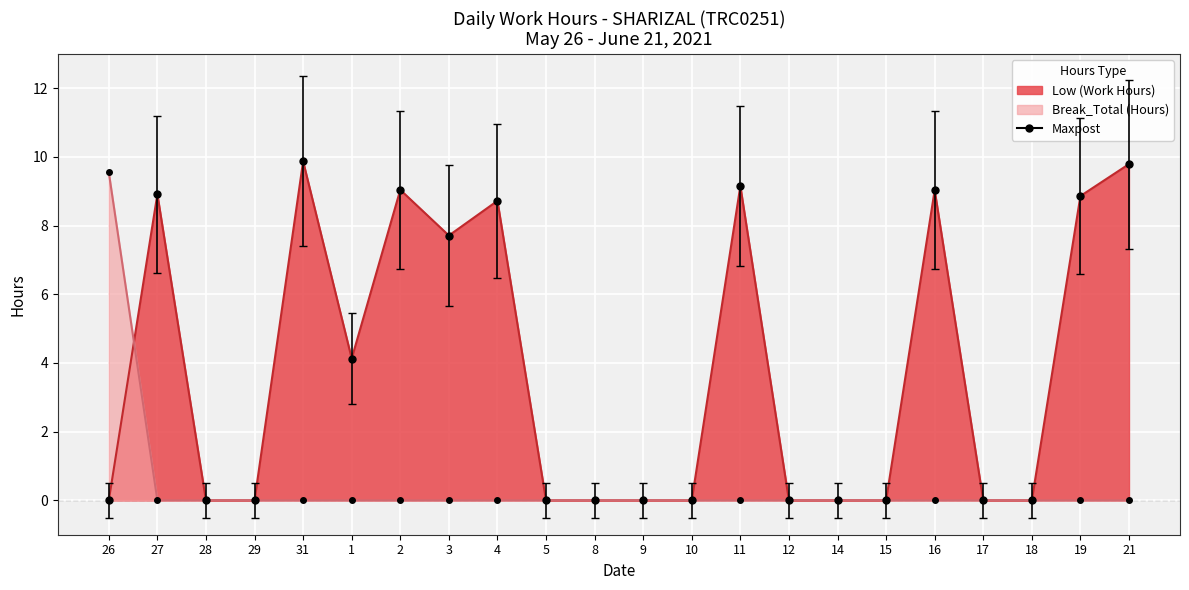

True or false: Break_Total and Low intersect in this chart.

True